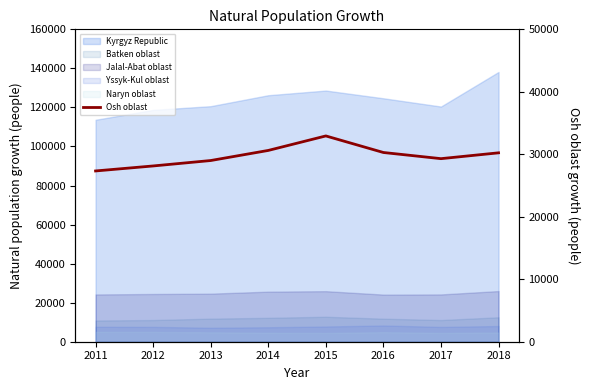

What is the sum of all values?

237843